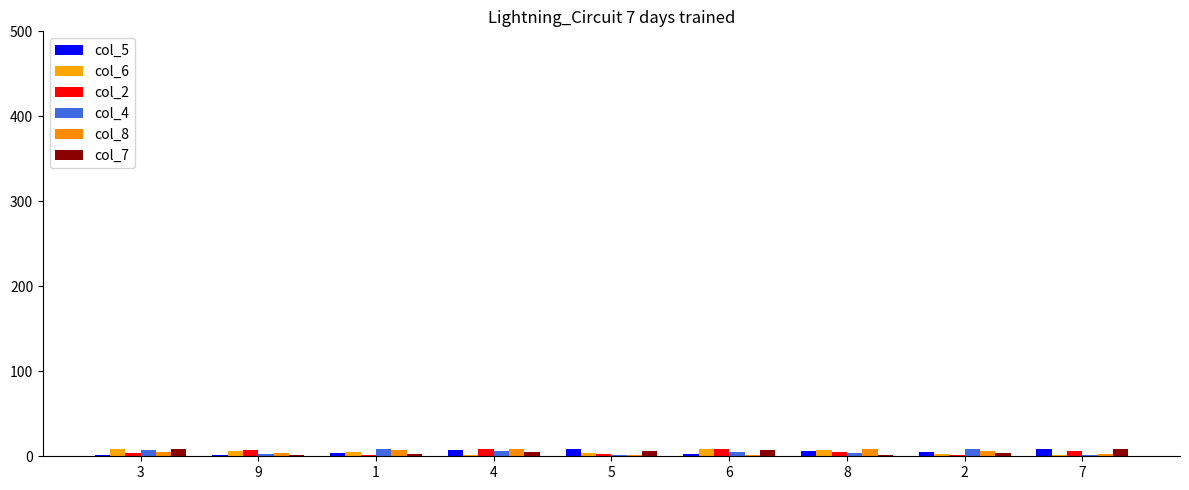

Reading left to right, list all the values displayed in this chart.

col_5: 1	2	4	7	8	3	6	5	9
col_6: 8	6	5	1	4	9	7	3	2
col_2: 4	7	2	9	3	8	5	1	6
col_4: 7	3	9	6	2	5	4	8	1
col_8: 5	4	7	8	1	2	9	6	3
col_7: 9	1	3	5	6	7	2	4	8